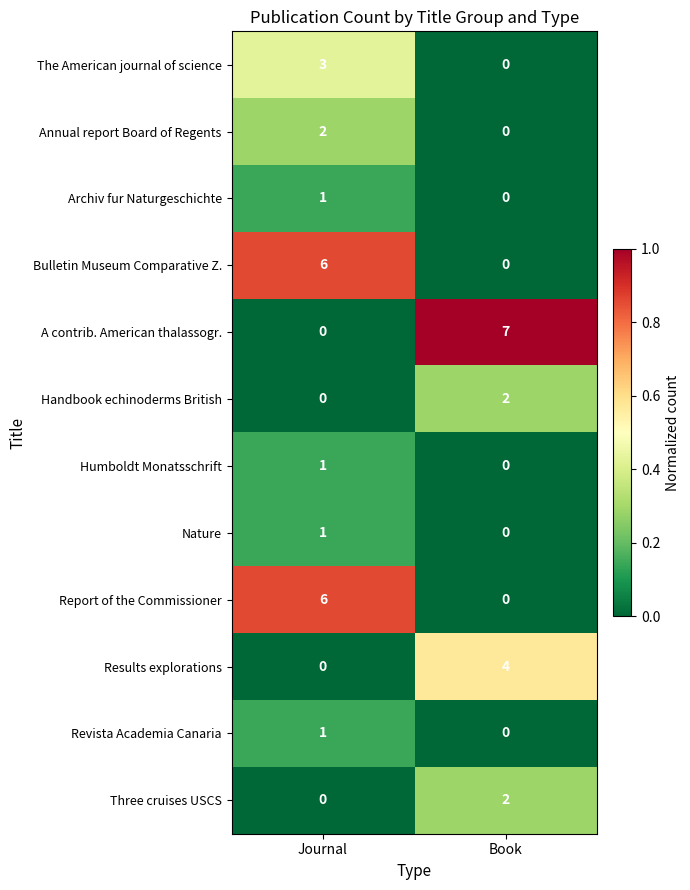

How many data points does each series have?

2